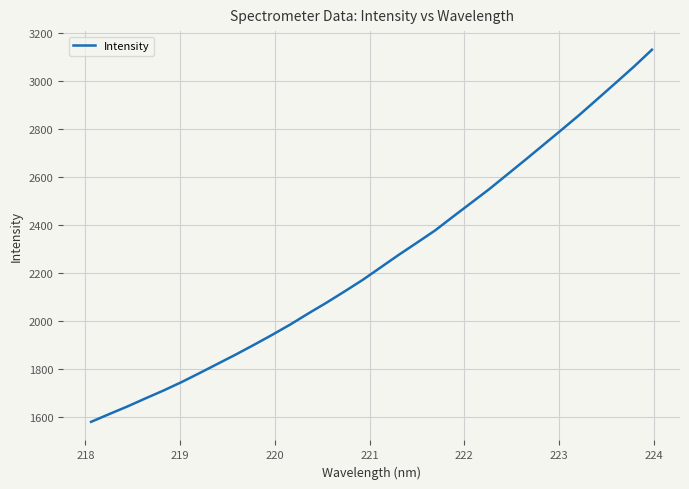

Reading left to right, list all the values displayed in this chart.

1581.4	1613.7	1645.2	1678.8	1711.8	1747.0	1784.7	1823.3	1861.8	1902.1	1943.4	1986.4	2032.5	2077.1	2124.0	2172.0	2224.3	2276.6	2326.8	2377.6	2435.5	2492.7	2549.8	2610.9	2672.1	2734.2	2796.6	2859.7	2925.8	2992.2	3059.3	3129.9